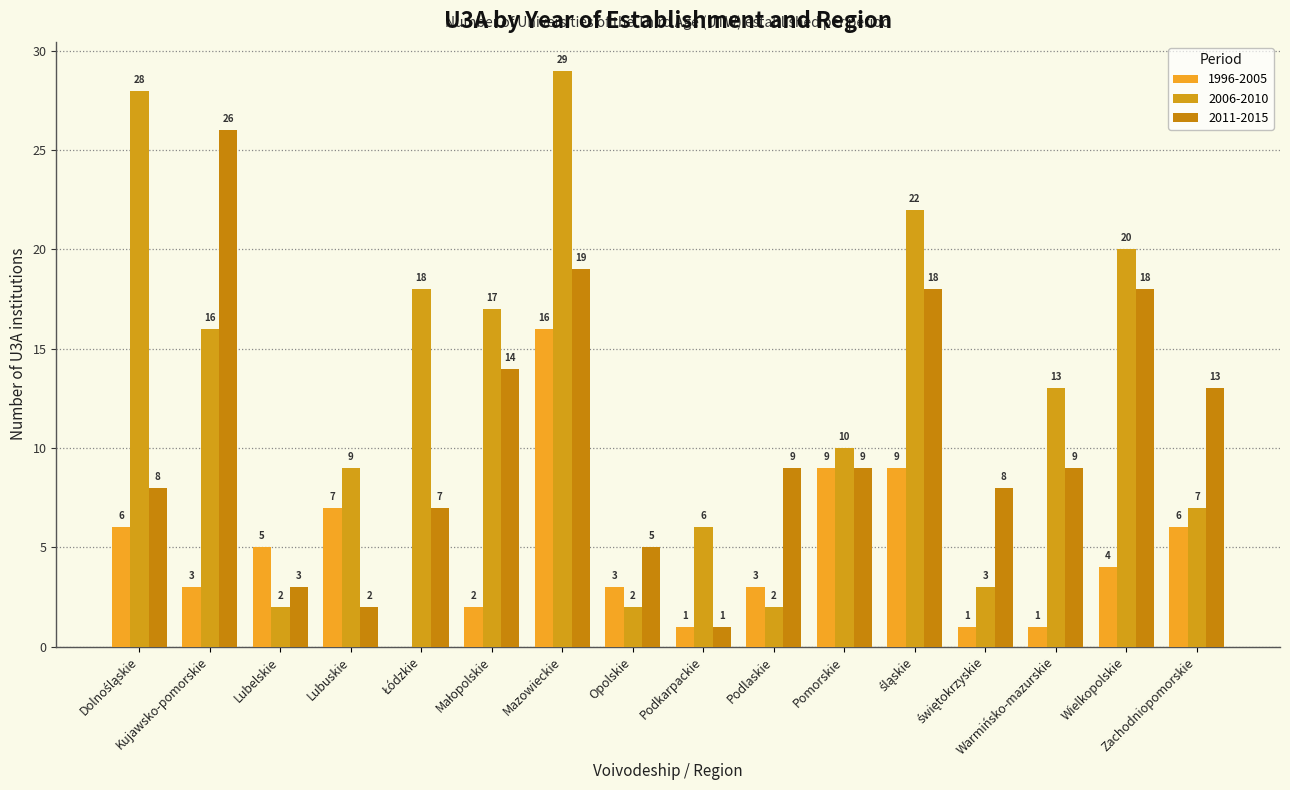

Are the bars horizontal?

No